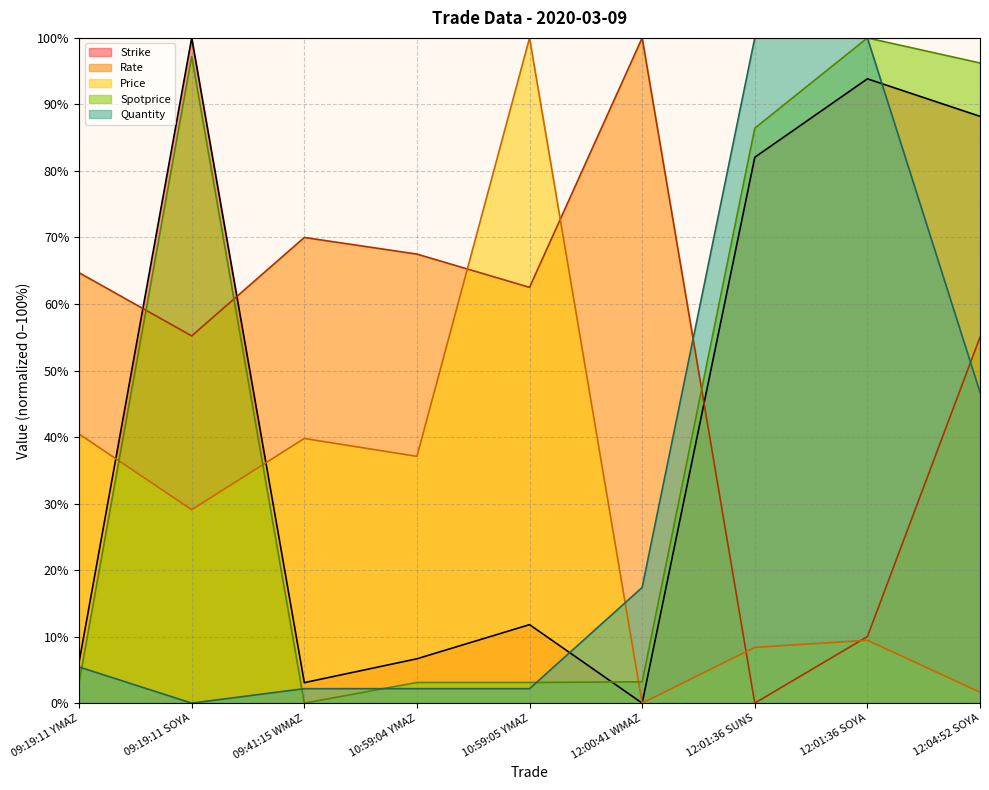

Which series has the widest spread of values?

Strike